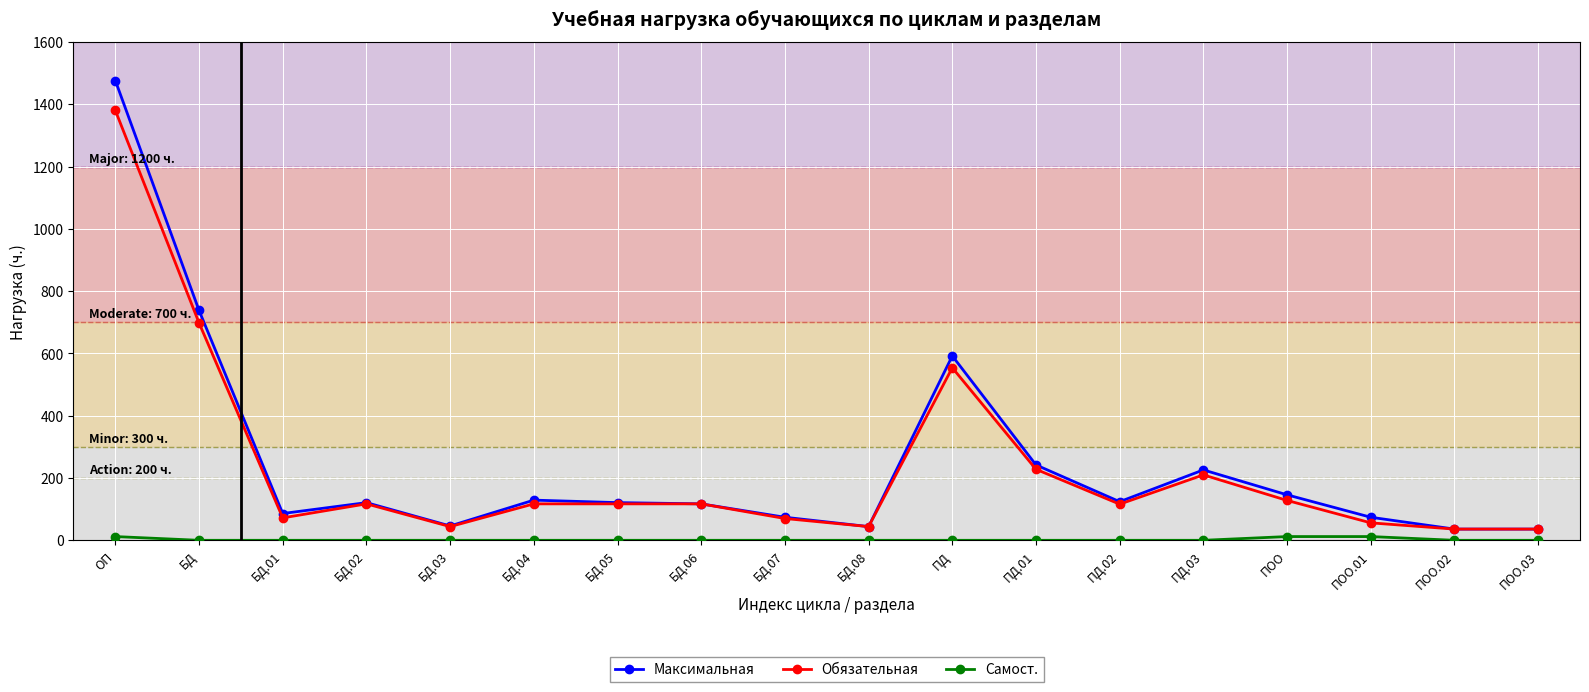

The Максимальная series shows 86 at БД.01. True or false?

True